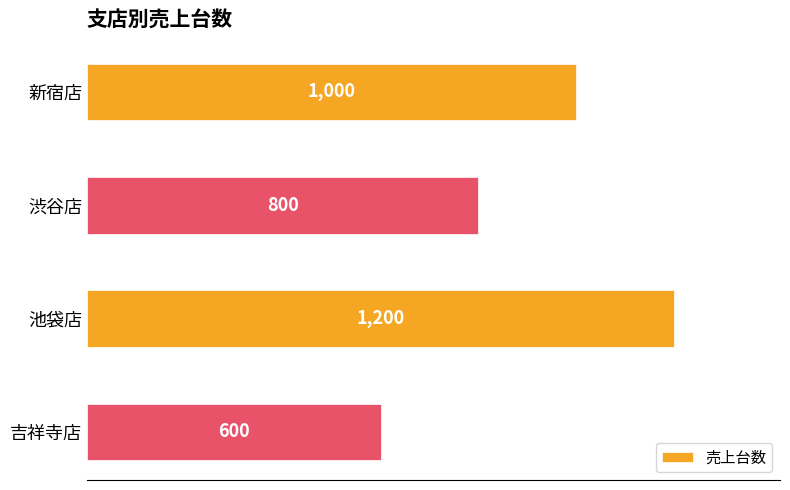

Which has a higher value, 池袋店 or 新宿店?

池袋店